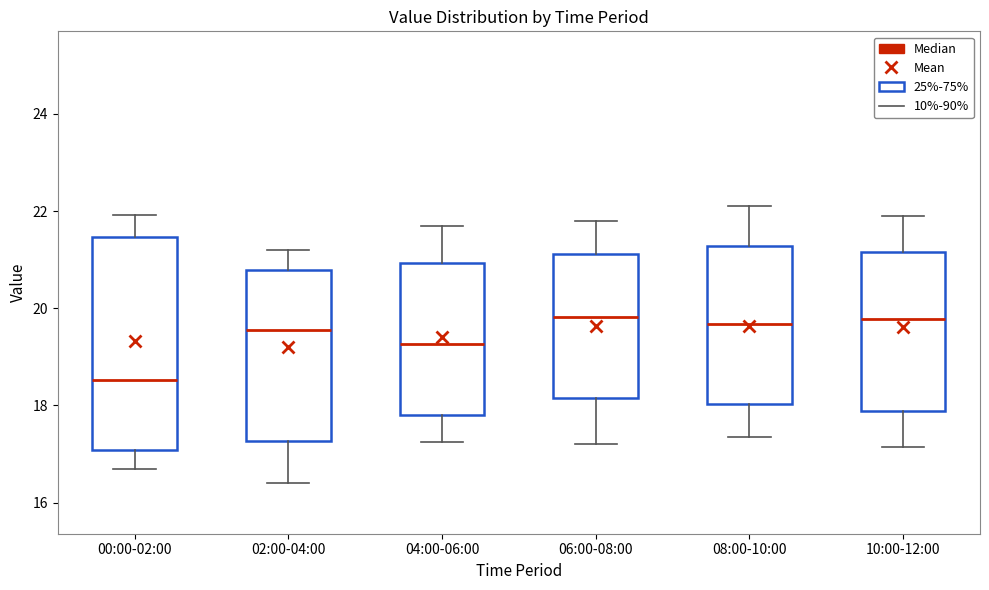

Reading left to right, transcribe this box plot: for each box, give where its median line is, the range the box spans, and where its two whiskers end, as read against the y-axis. The values are not printed on the chart, so give them approximately, as read against the axis.

00:00-02:00: median 18.6, box 17.0 to 21.4, whiskers 16.8 to 22.0
02:00-04:00: median 19.6, box 17.2 to 20.8, whiskers 16.4 to 21.2
04:00-06:00: median 19.2, box 17.8 to 21.0, whiskers 17.2 to 21.8
06:00-08:00: median 19.8, box 18.2 to 21.2, whiskers 17.2 to 21.8
08:00-10:00: median 19.6, box 18.0 to 21.2, whiskers 17.4 to 22.2
10:00-12:00: median 19.8, box 17.8 to 21.2, whiskers 17.2 to 22.0